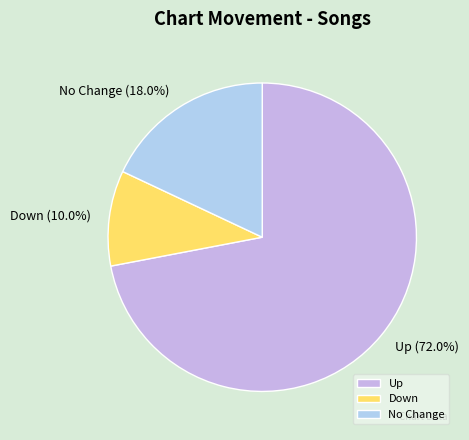

Between Down and Up, which is larger?

Up